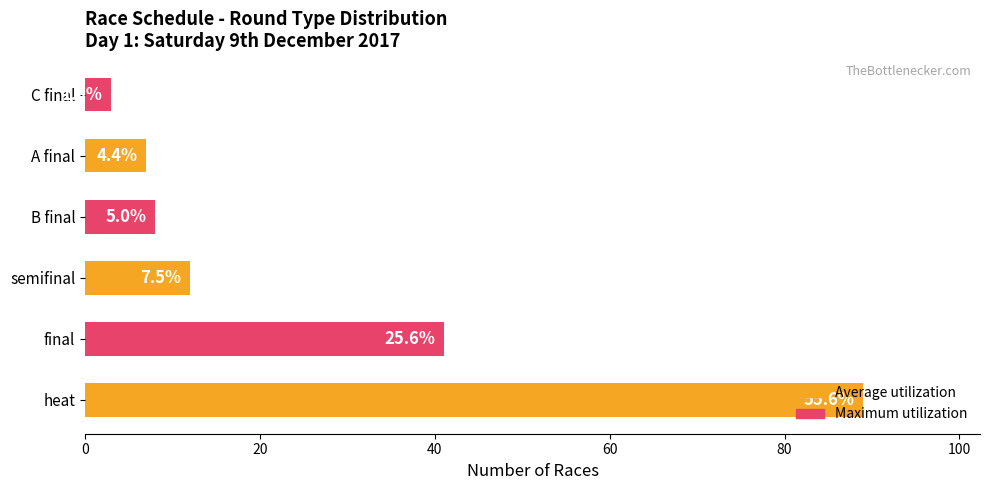

How many bars are there in total?

6